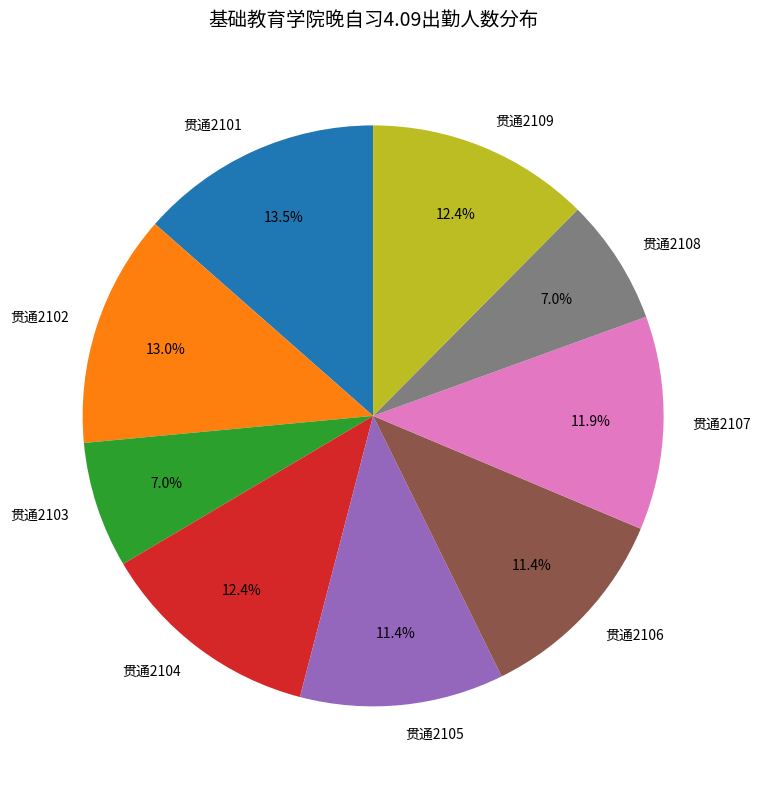

True or false: 贯通2105 accounts for 11% of the total.

True